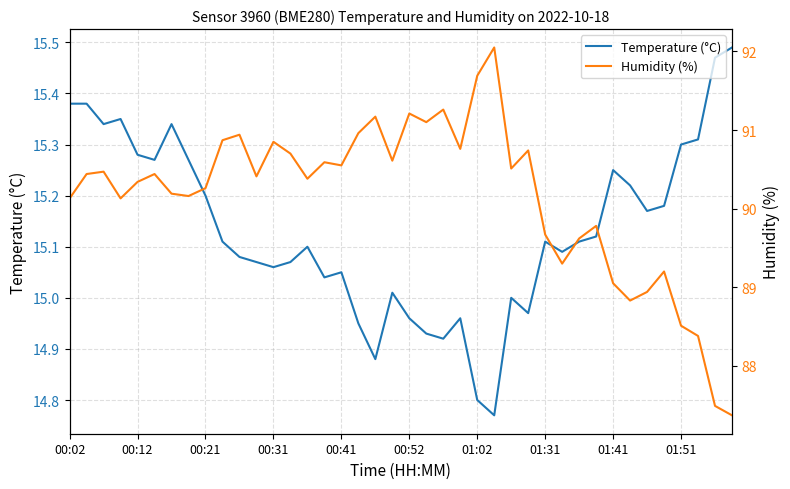

True or false: Temperature (°C) and Humidity (%) intersect in this chart.

False